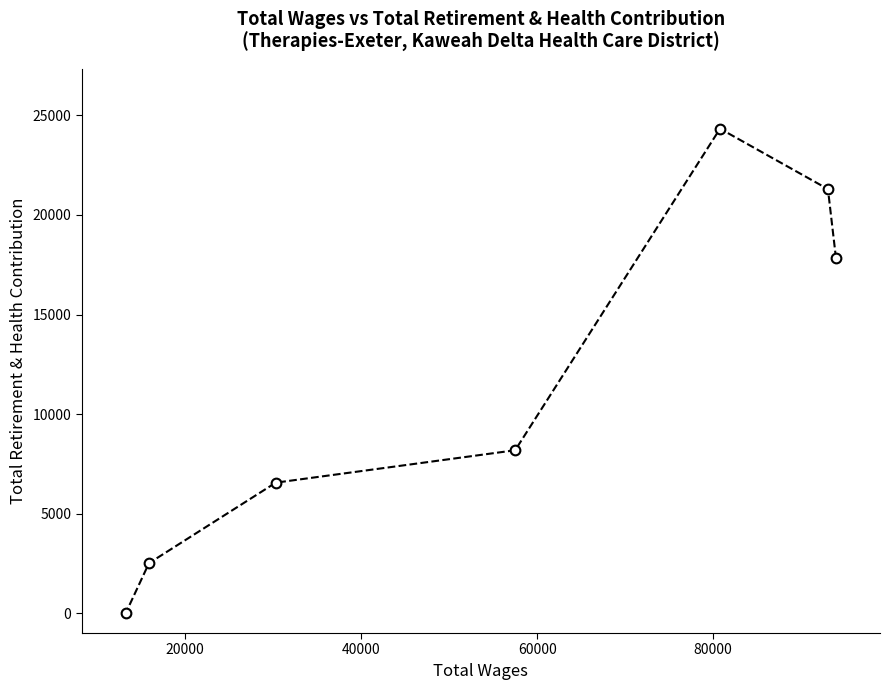

What is the difference between the second highest and minimum values?

21299